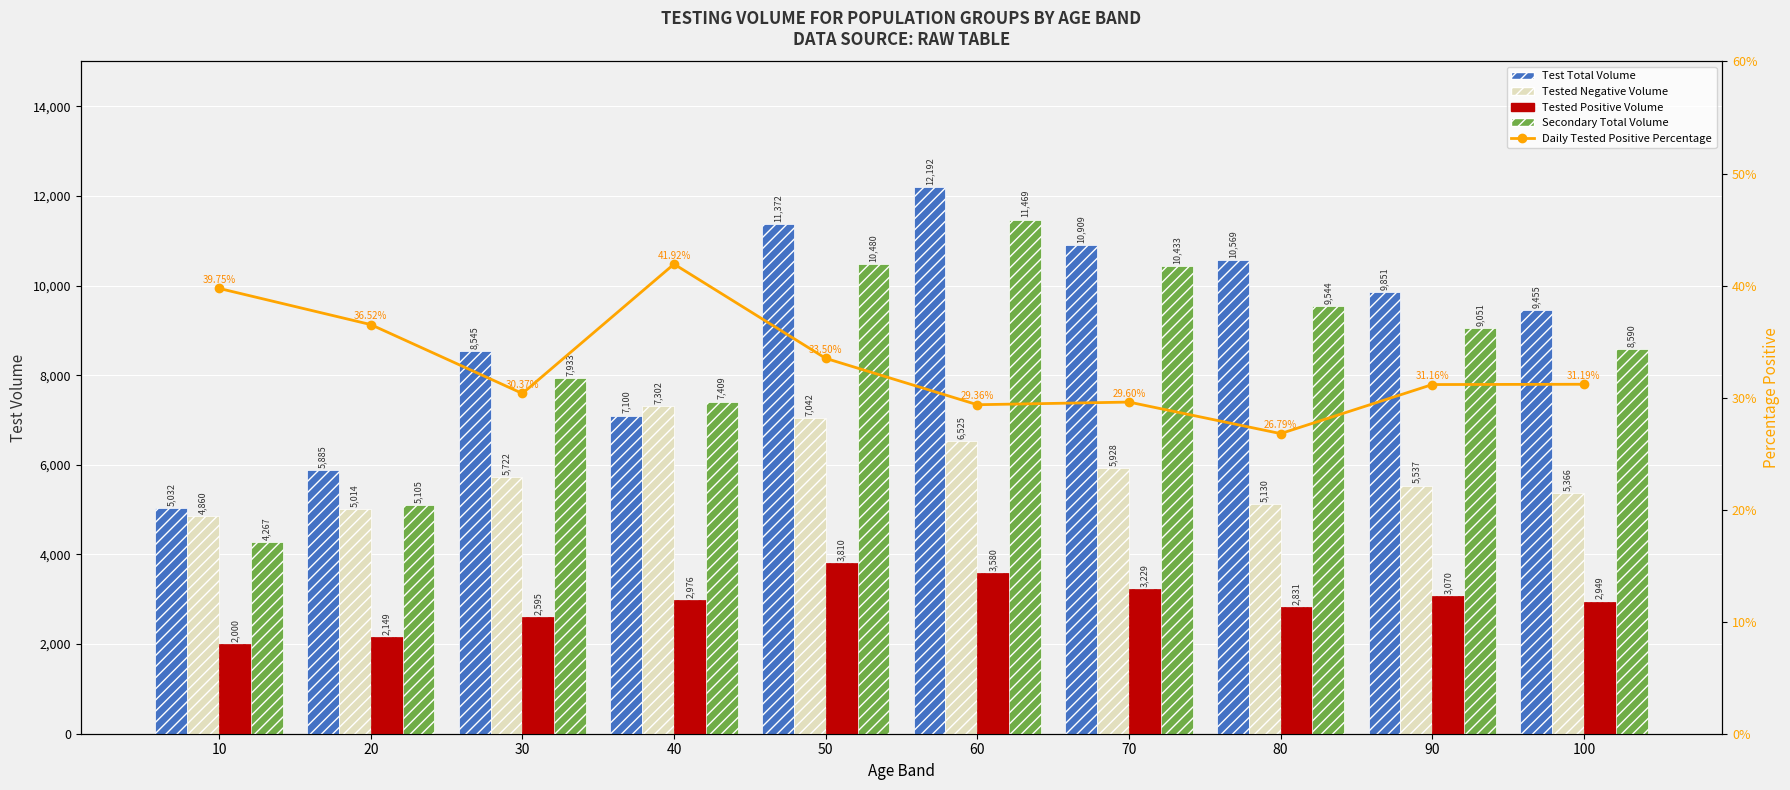

What is the difference between the second highest and second lowest values in the Tested Positive Volume series?

1431.0